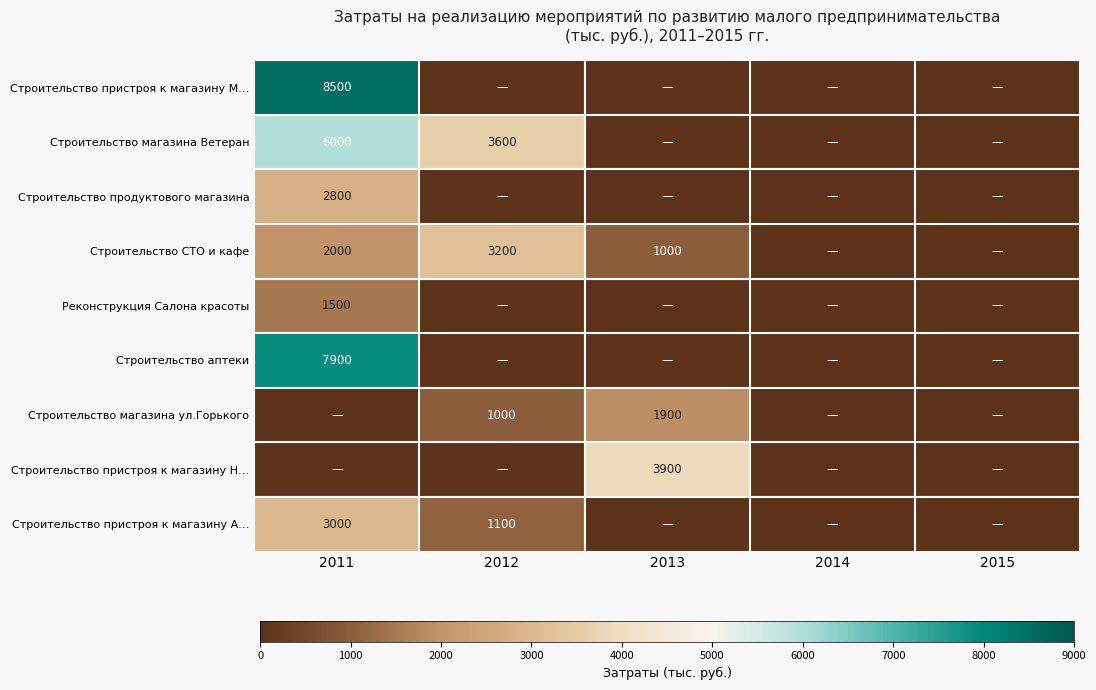

The value of Строительство пристроя к магазину Н… at 2013 is 2386. True or false?

False